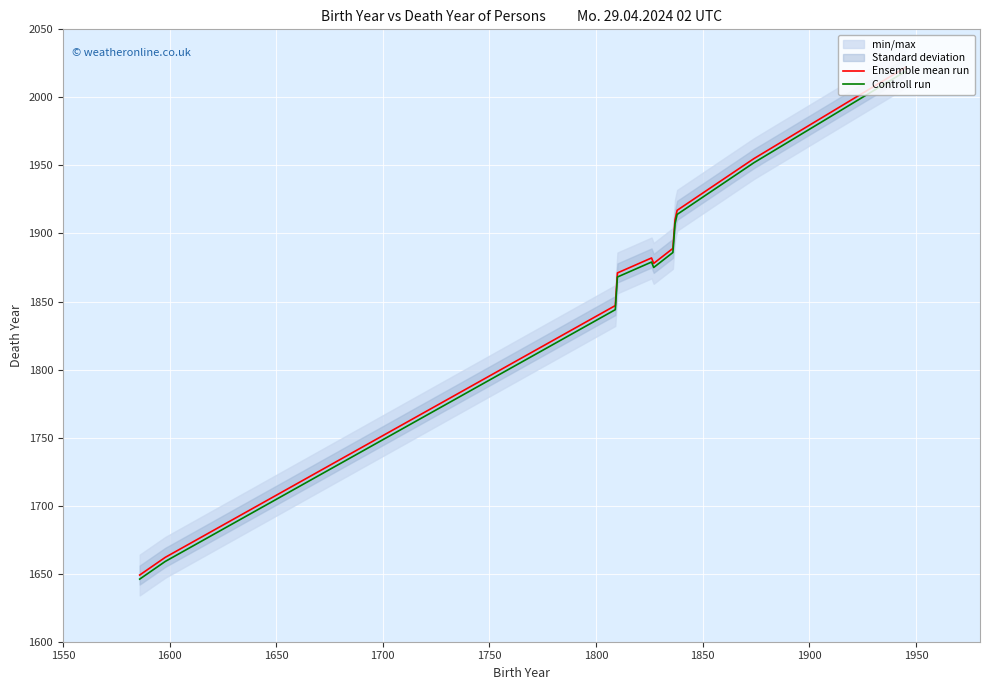

Between 1750 and 1850, which series saw the biggest shift?

Ensemble mean run